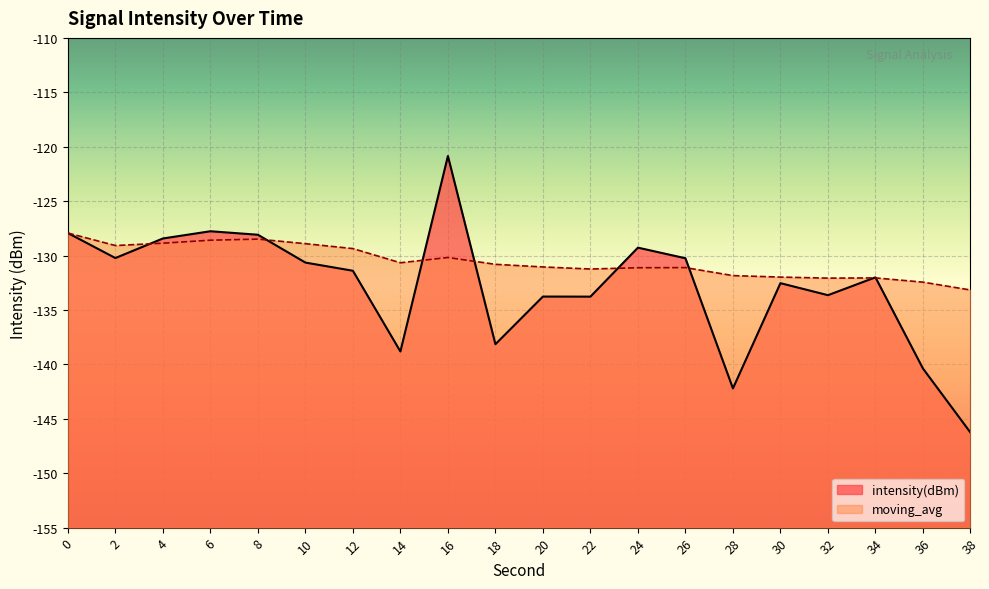

How many interior local valleys does the intensity(dBm) series have?

6